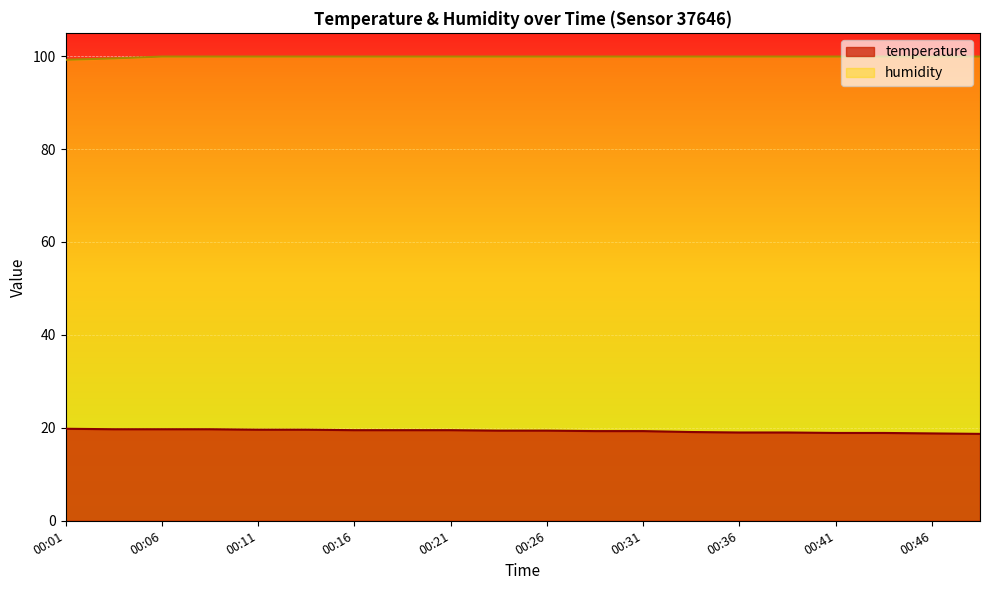

True or false: temperature has a value of 19.6 at 00:11.

True